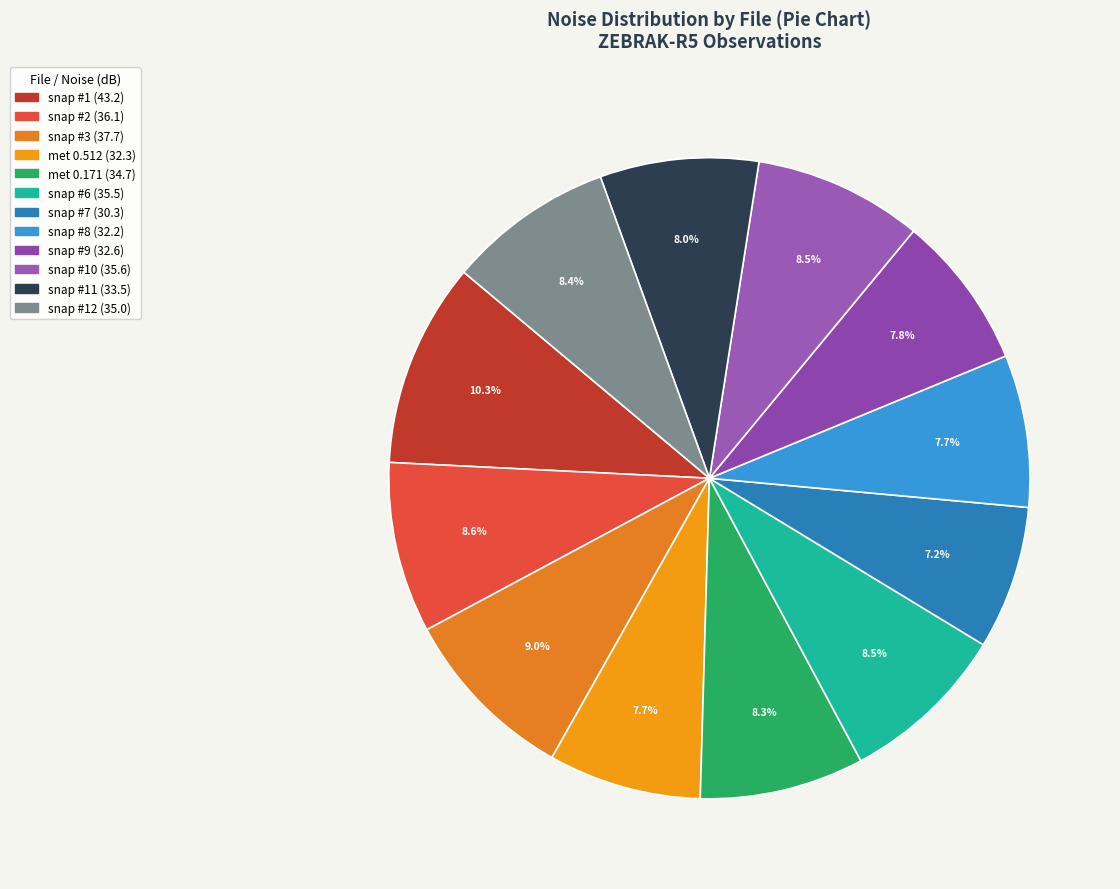

To the nearest percent, what is the difference between the largest and smallest slice percentages?

3%